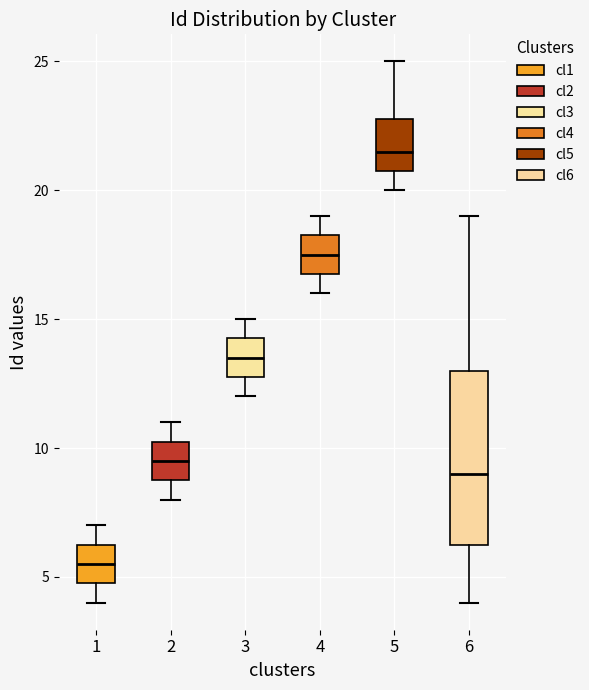

Reading left to right, read every box against the y-axis: the position of its median line, the range the box covers, and the ends of its whiskers. The values are not printed on the chart, so give them approximately, as read against the axis.

1: median 5.5, box 5.0 to 6.5, whiskers 4.0 to 7.0
2: median 9.5, box 9.0 to 10.5, whiskers 8.0 to 11.0
3: median 13.5, box 13.0 to 14.5, whiskers 12.0 to 15.0
4: median 17.5, box 17.0 to 18.5, whiskers 16.0 to 19.0
5: median 21.5, box 21.0 to 23.0, whiskers 20.0 to 25.0
6: median 9.0, box 6.5 to 13.0, whiskers 4.0 to 19.0